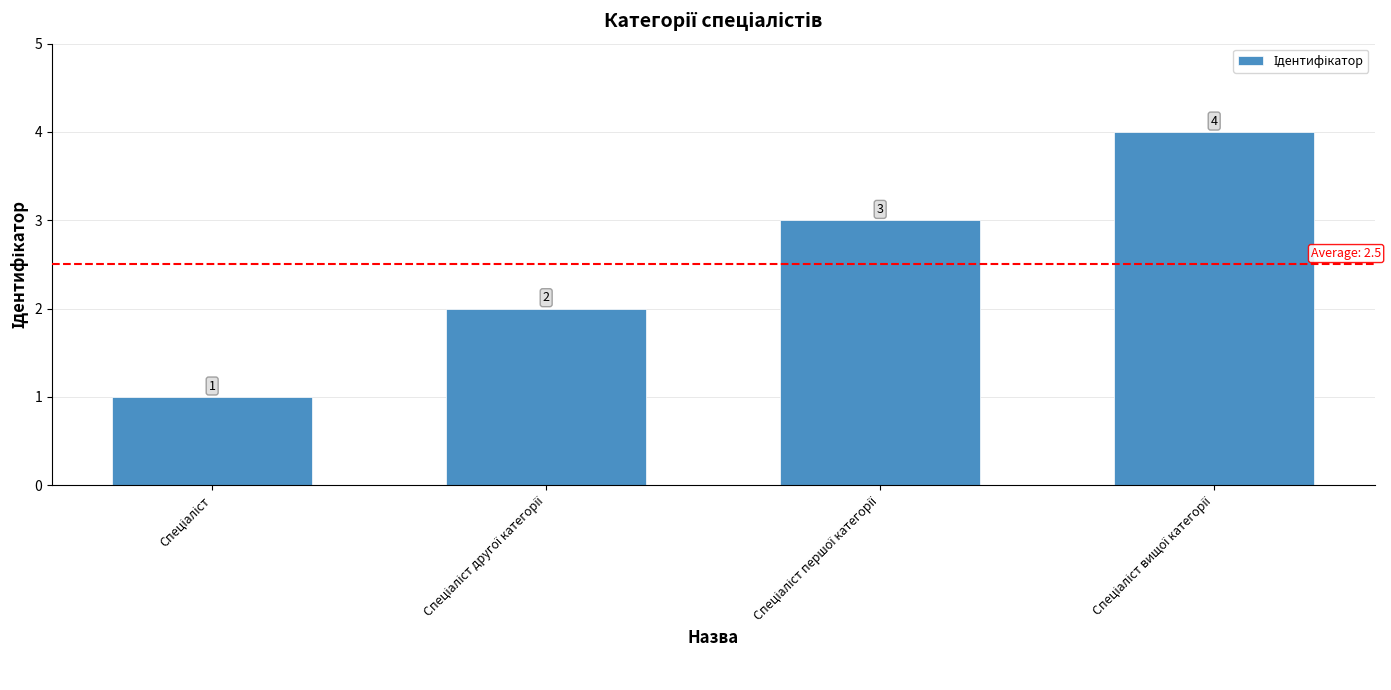

Count the values in the range 2 to 4.

3